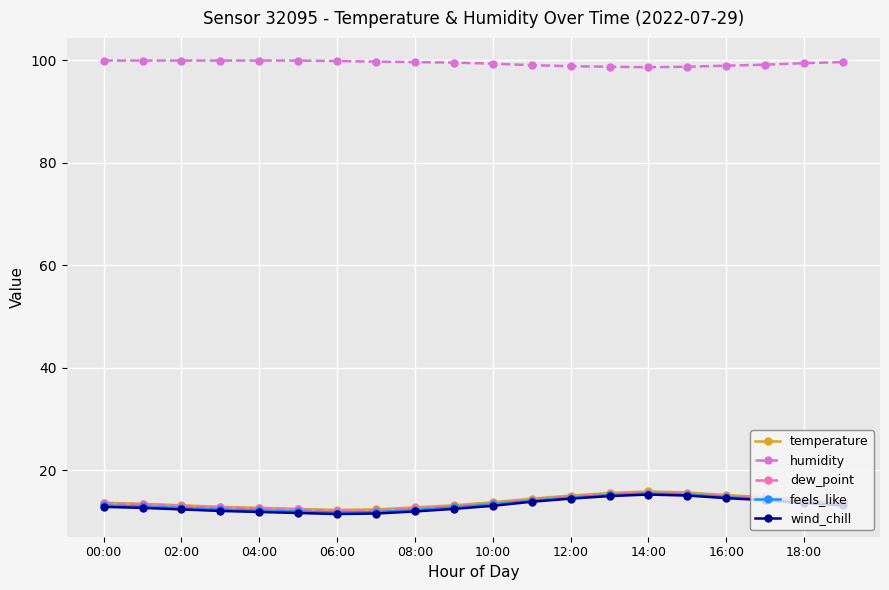

True or false: wind_chill has more than 0 interior local peaks.

True